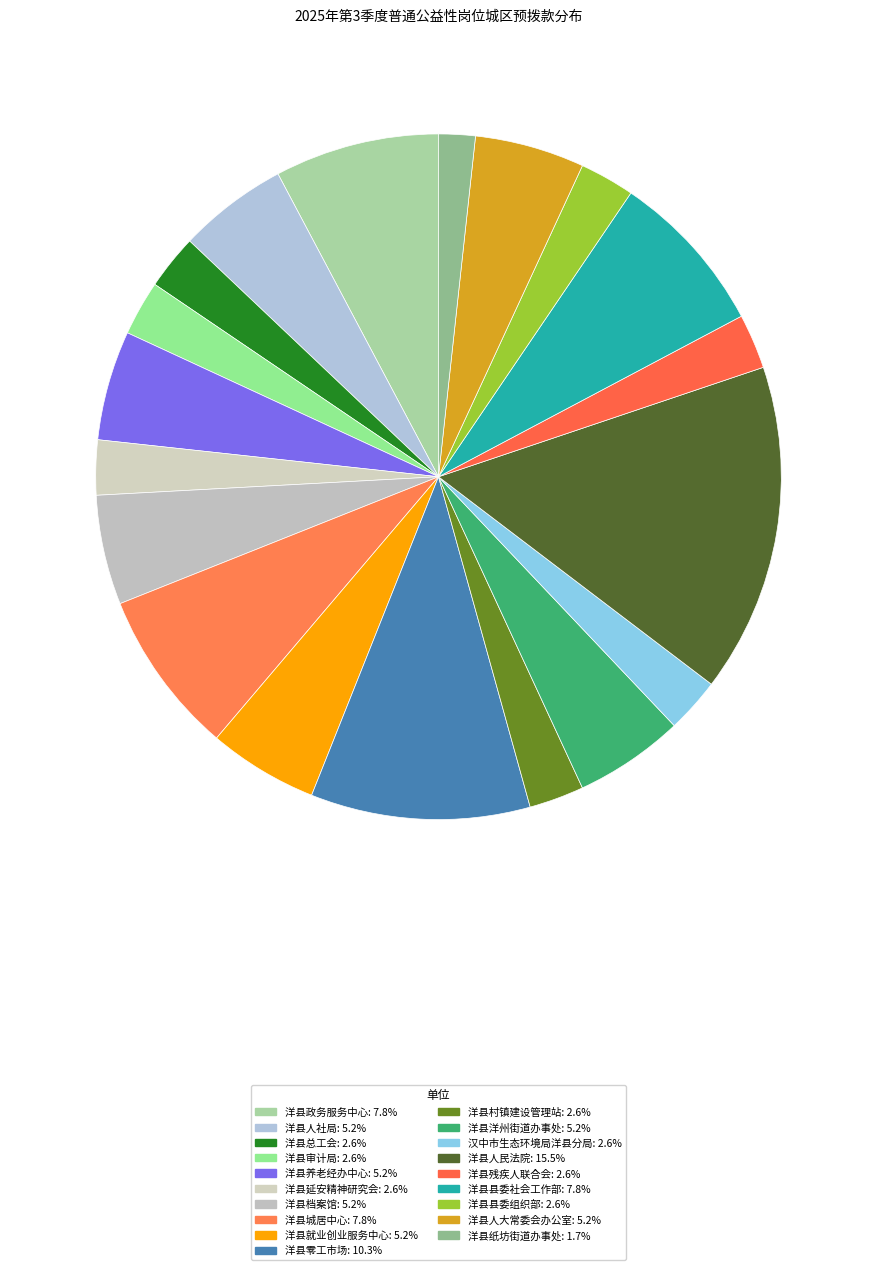

Count the number of slices in the pie.

19